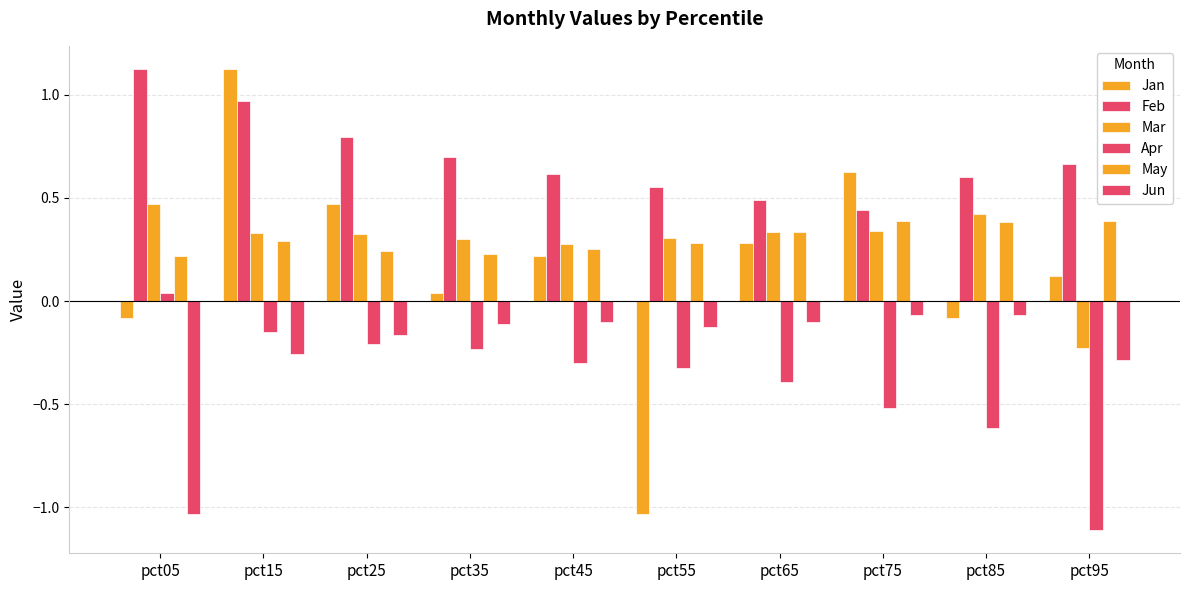

What is the difference between the maximum and minimum values in the Apr series?

1.2